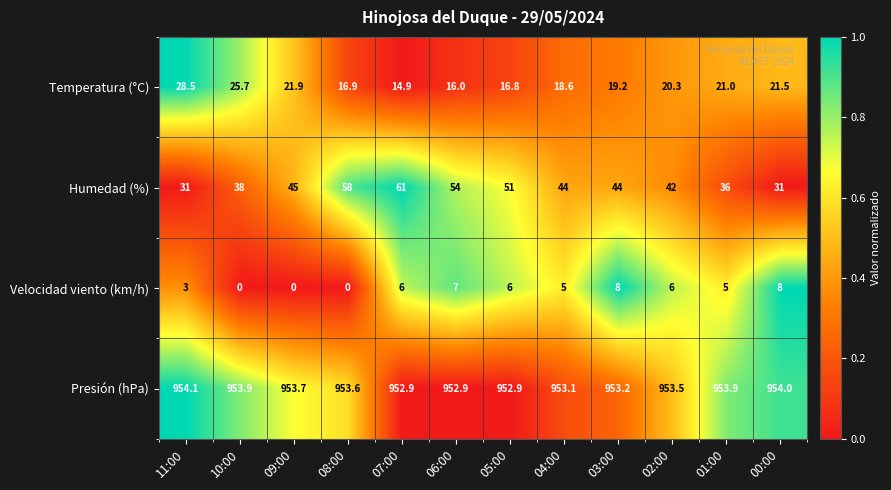

What is the sum of all Velocidad viento (km/h) values?

54.0